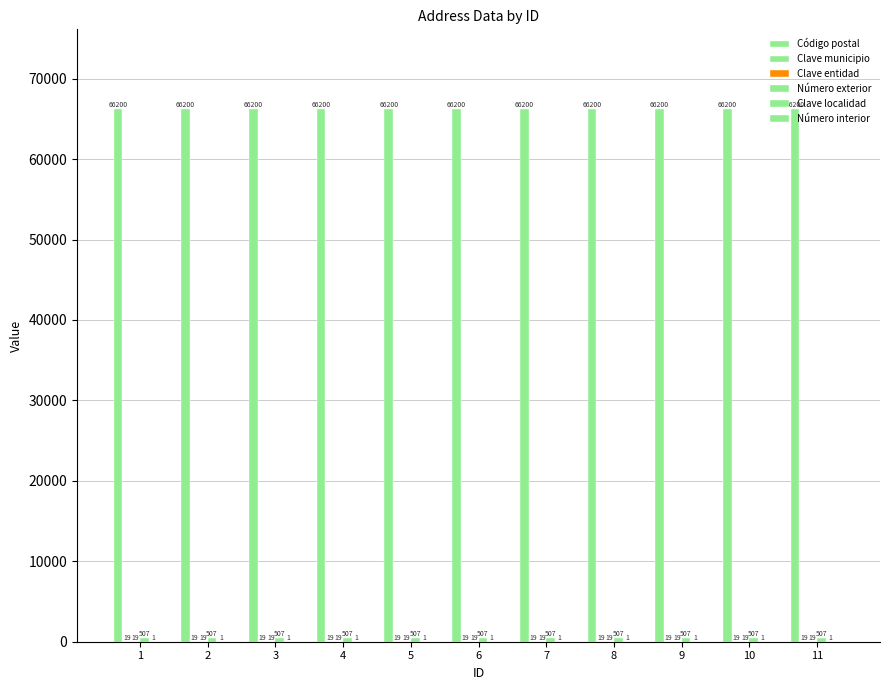

How many series are shown in this chart?

5